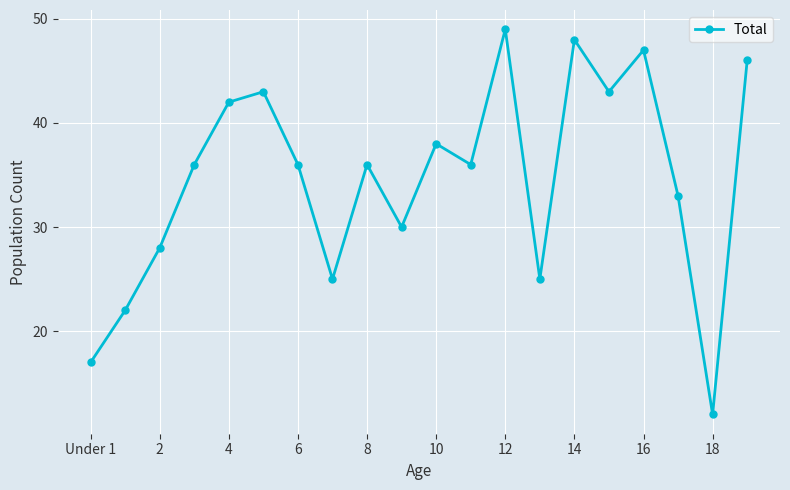

What is the difference between the second highest and second lowest values?

31